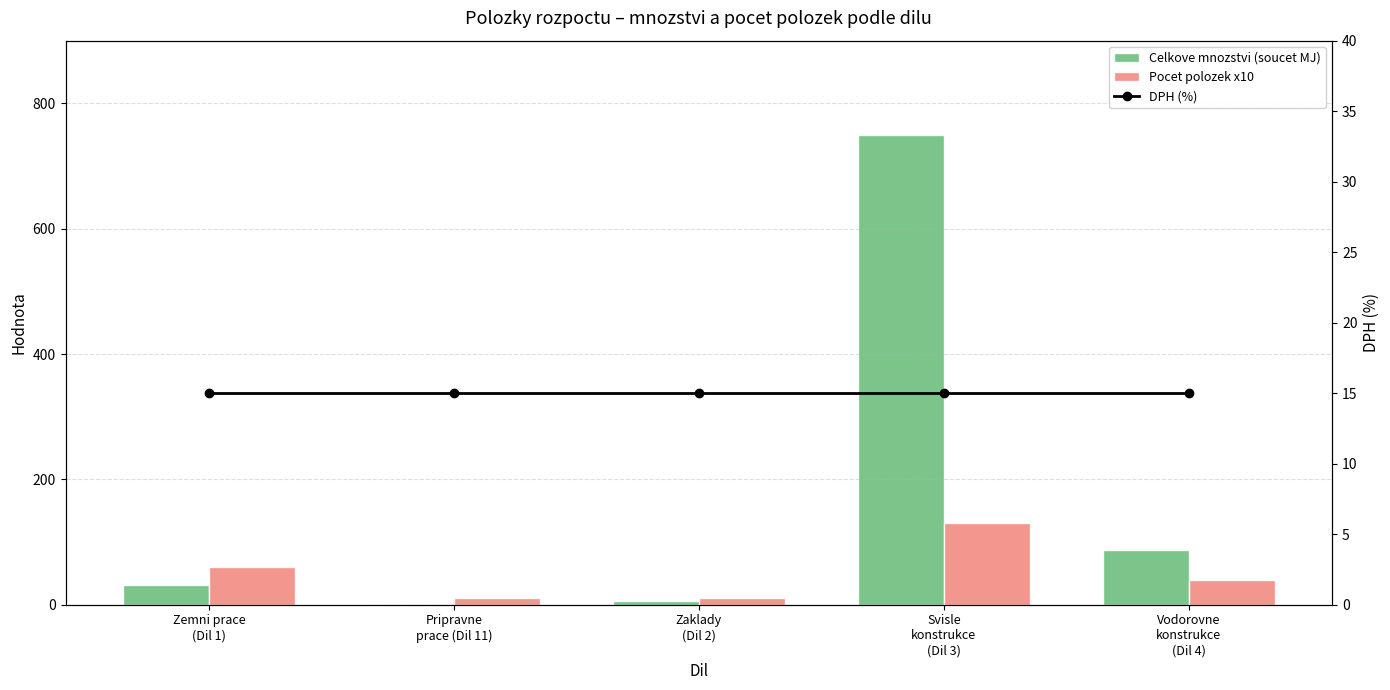

Which has a higher value, Svisle
konstrukce
(Dil 3) or Zaklady
(Dil 2)?

Svisle
konstrukce
(Dil 3)